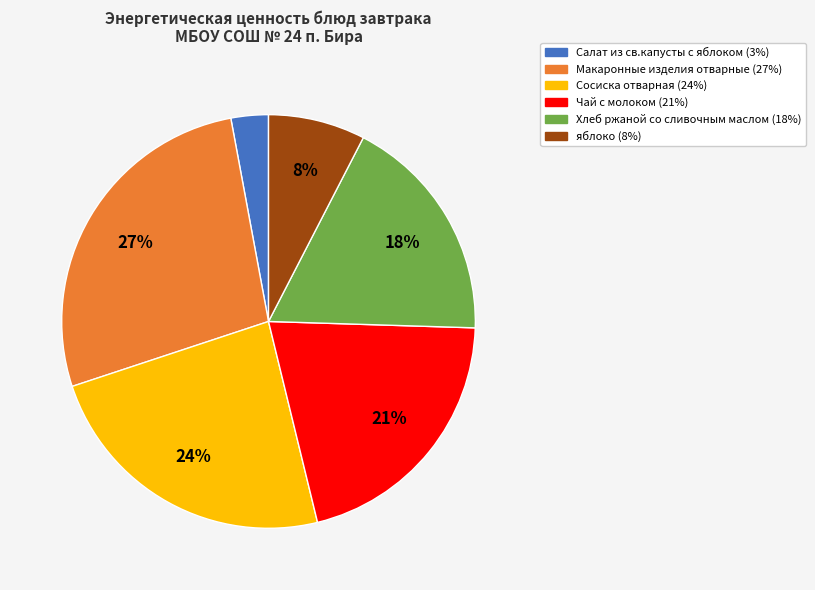

To the nearest percent, what is the difference between the Сосиска отварная and Макаронные изделия отварные slice percentages?

3%